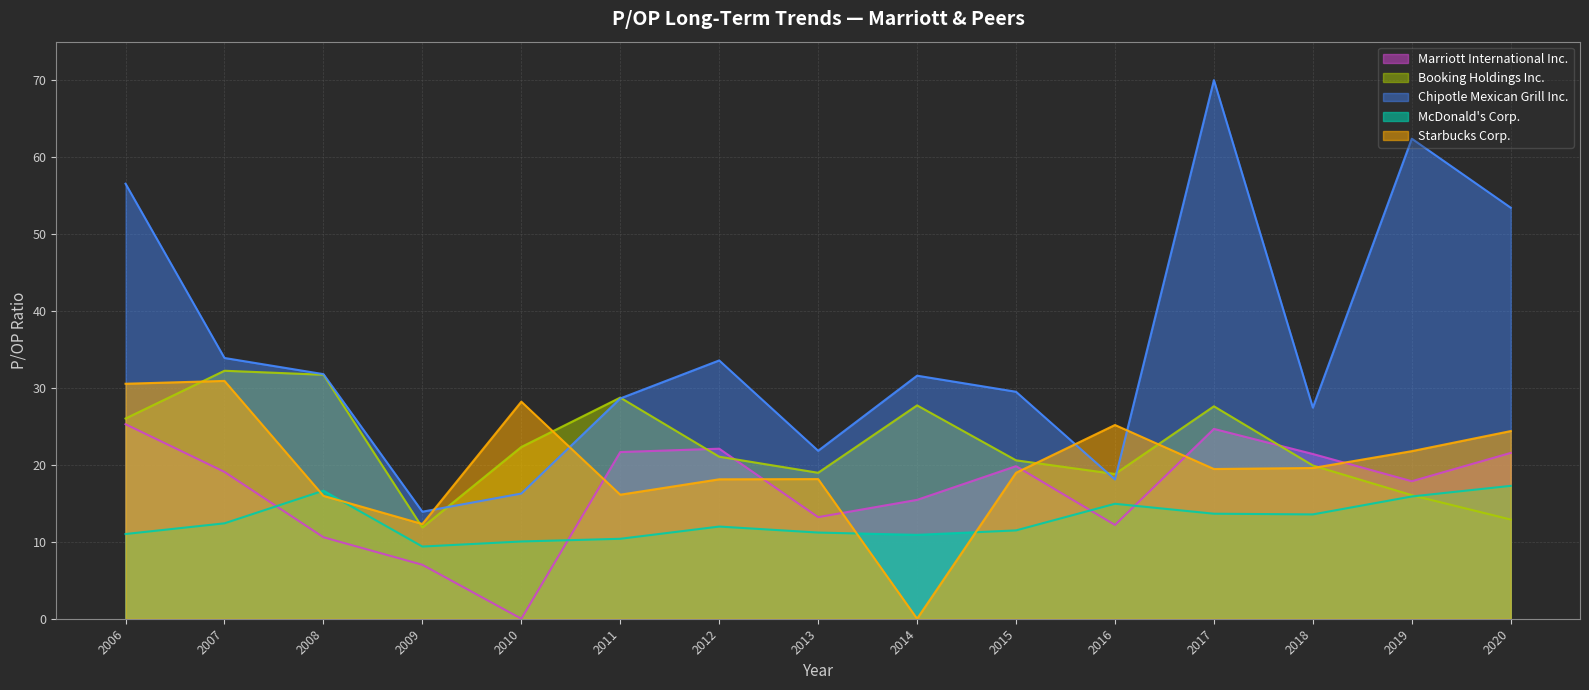

Which category has the lowest value in the Booking Holdings Inc. series?

2009